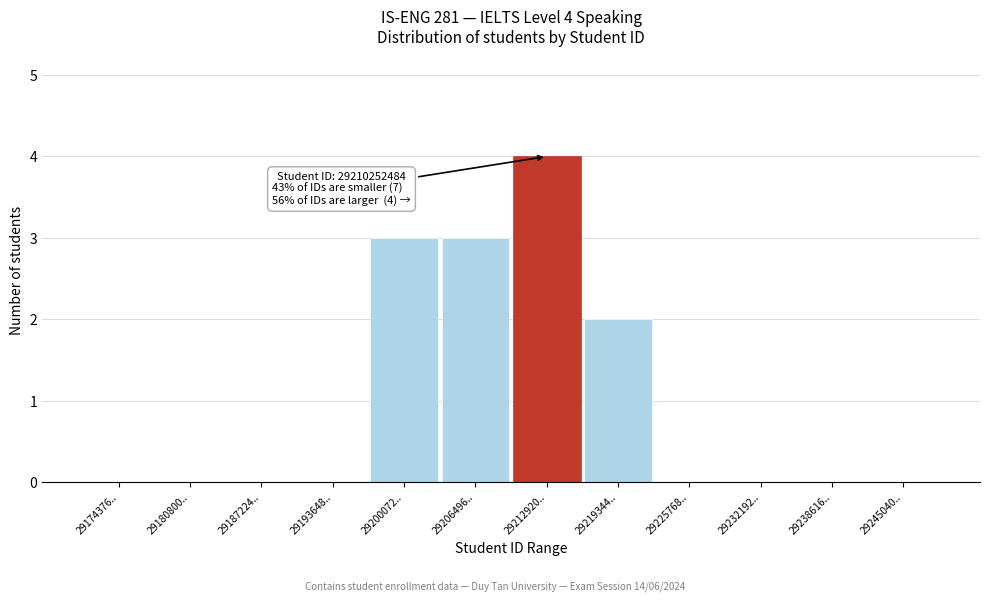

Reading left to right, transcribe all the data shown in this chart.

29174376..=0	29180800..=0	29187224..=0	29193648..=0	29200072..=3	29206496..=3	29212920..=4	29219344..=2	29225768..=0	29232192..=0	29238616..=0	29245040..=0